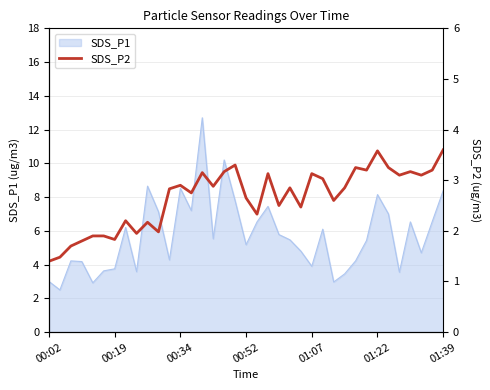

Does the chart have visible grid lines?

Yes